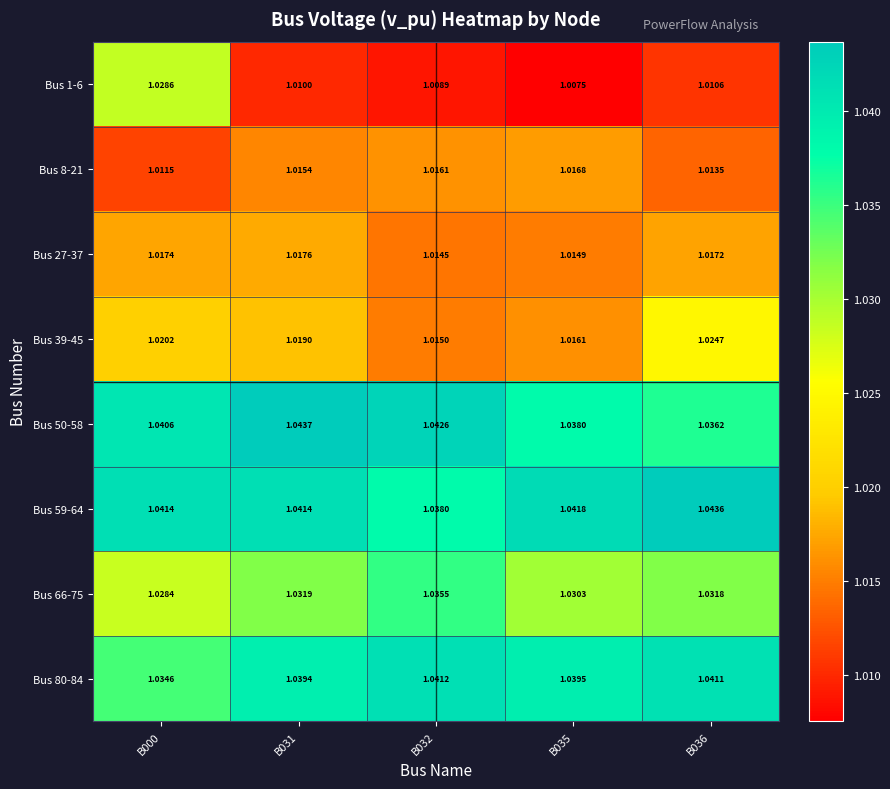

How many categories are shown in the chart?

5